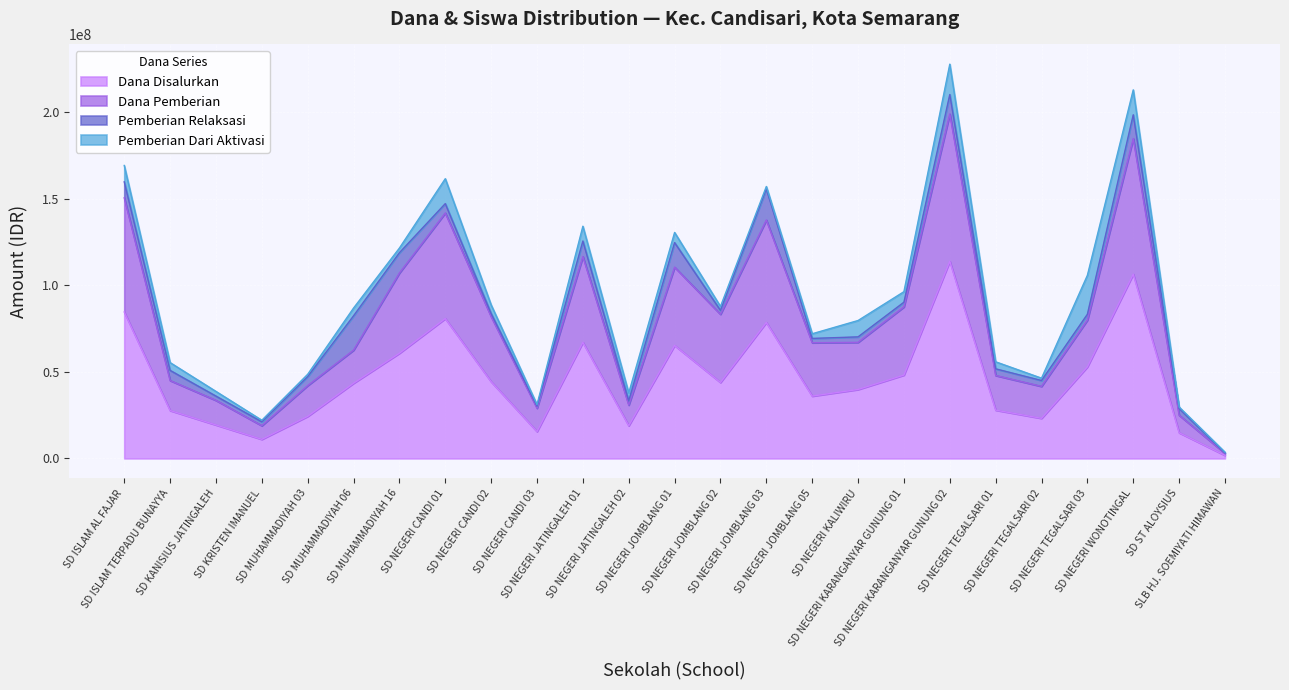

Which has a higher value, SD NEGERI JOMBLANG 02 or SD NEGERI KARANGANYAR GUNUNG 01?

SD NEGERI KARANGANYAR GUNUNG 01